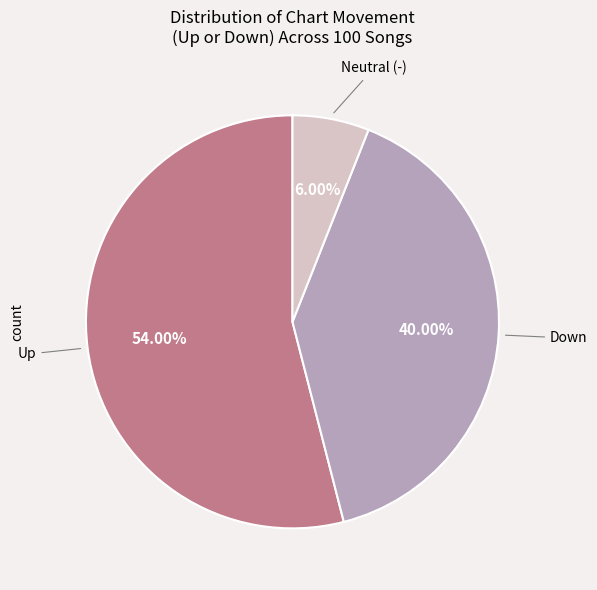

Is there any slice that represents more than half of the pie?

Yes